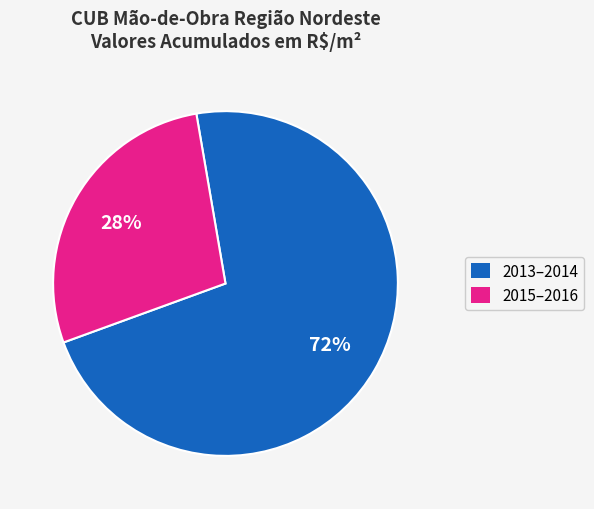

To the nearest percent, what is the average slice percentage?

50%